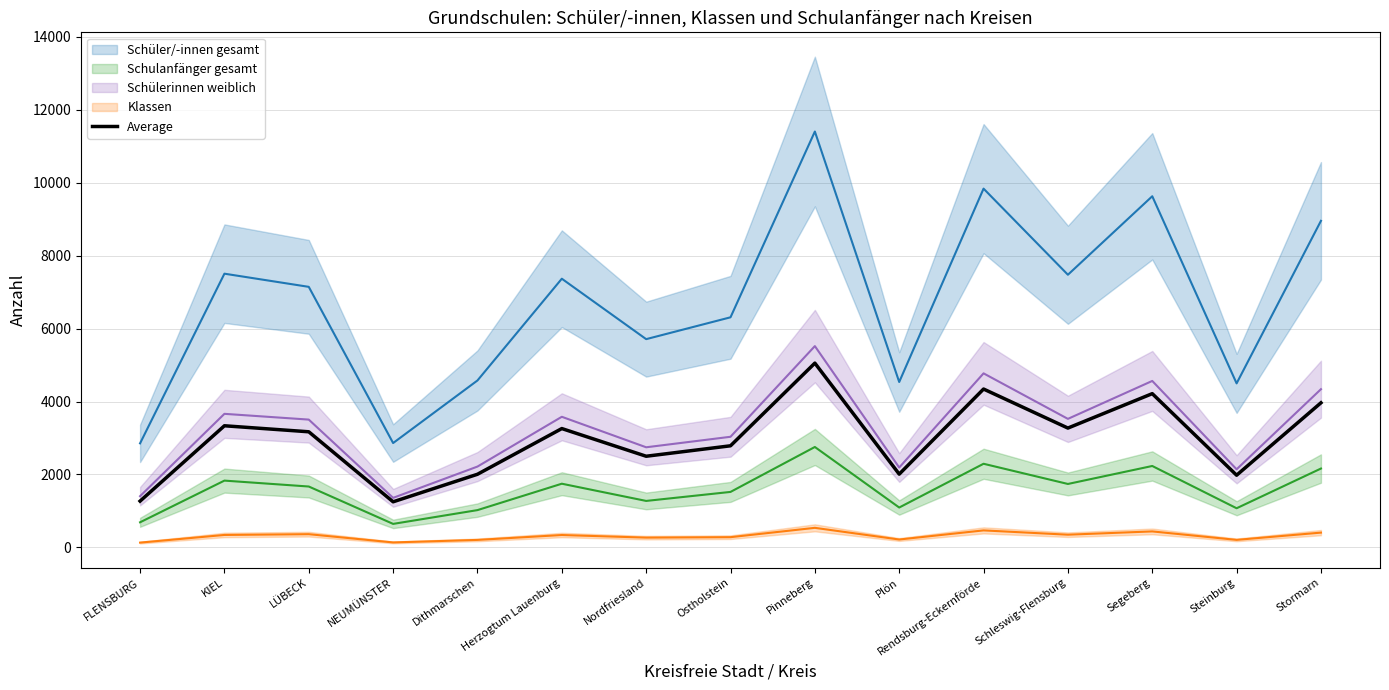

True or false: there are more than 1 points higher than both neighbors.

True